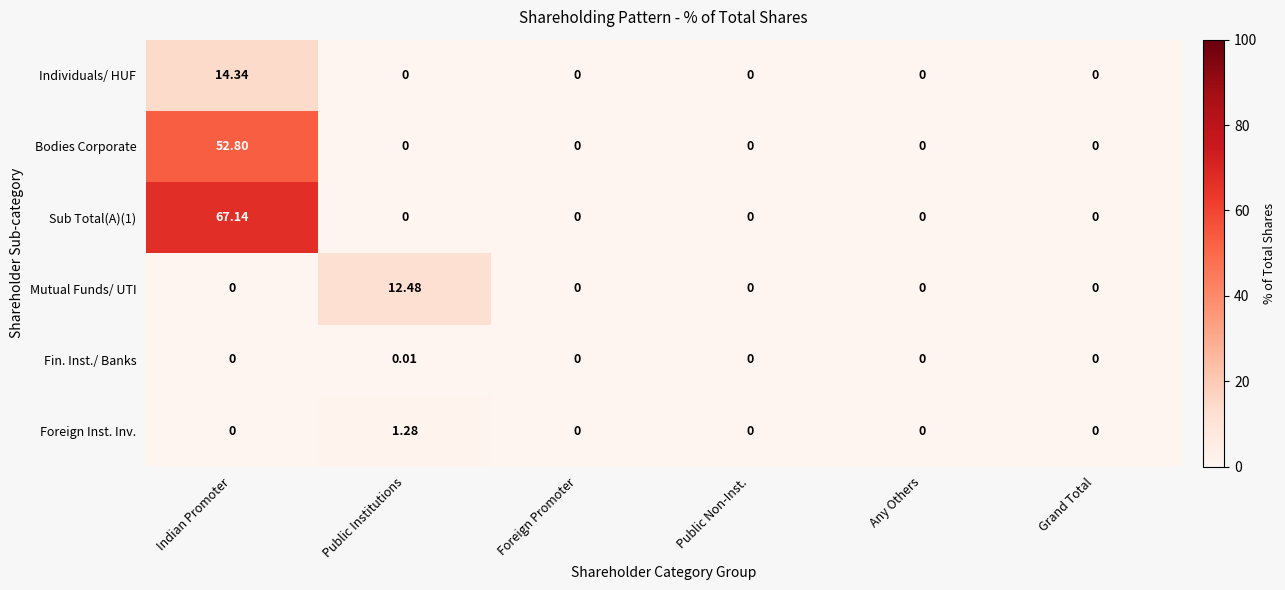

Which category has the highest value across all series?

Indian Promoter